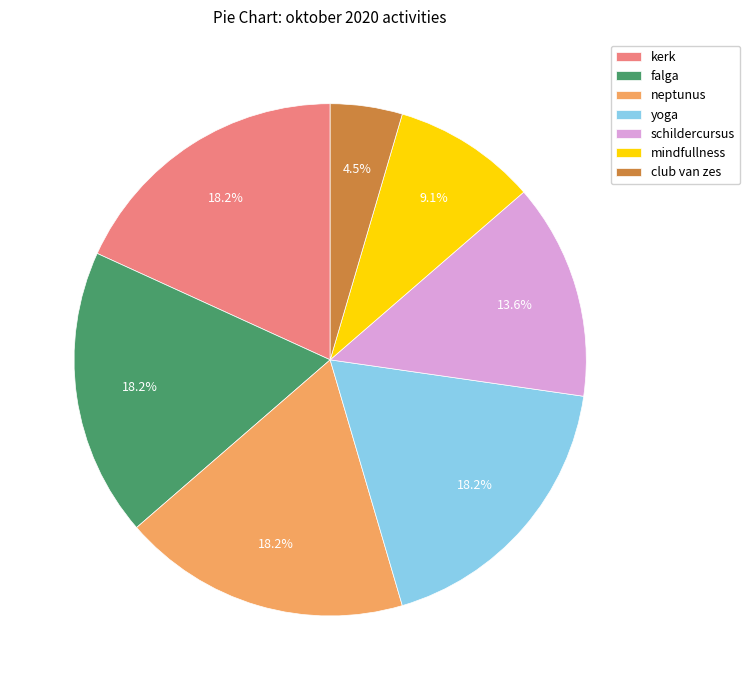

What percentage is NOT represented by schildercursus?

86.4%